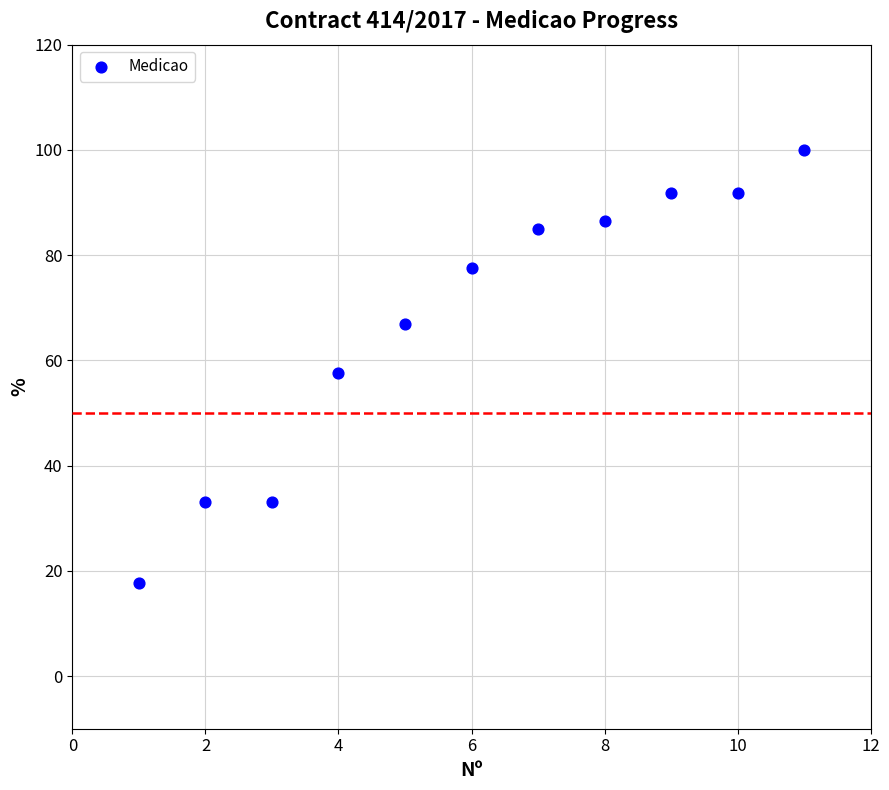

What is the range of X values (max minus min)?

10.0